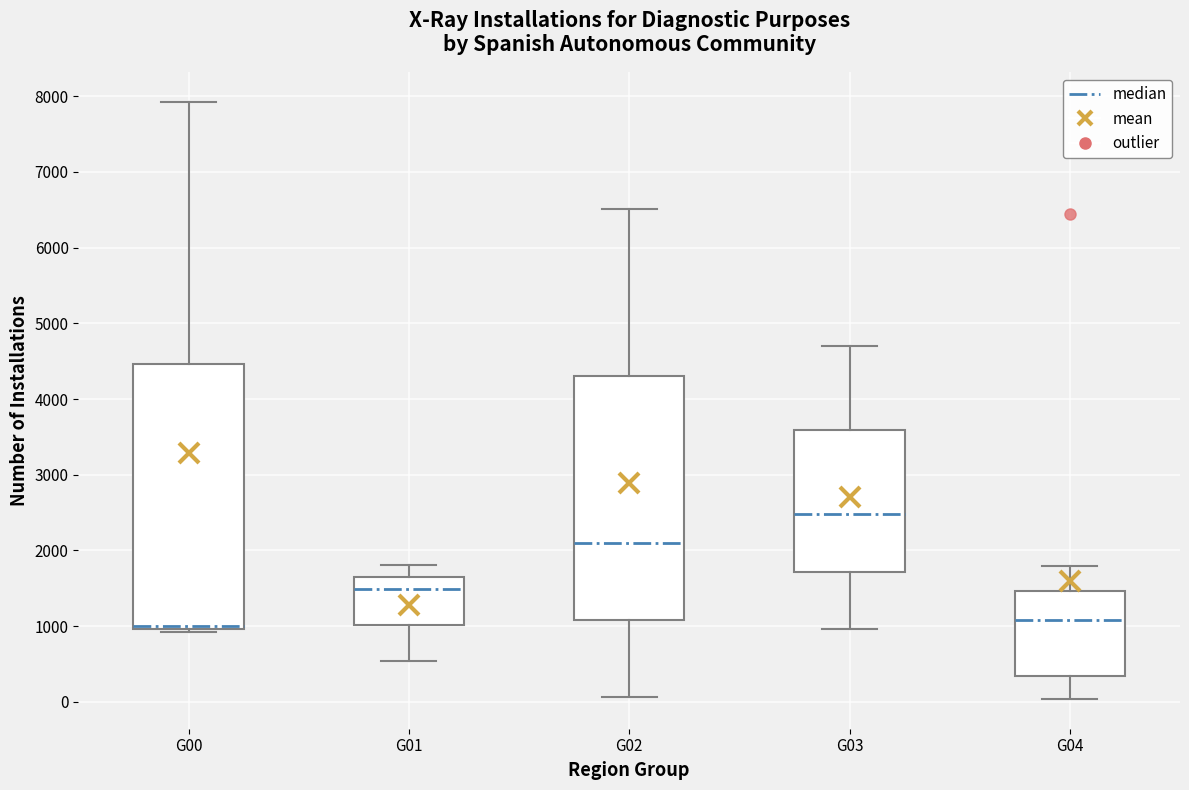

Comparing the boxes themselves (not the whiskers), which one is the tallest?

G00